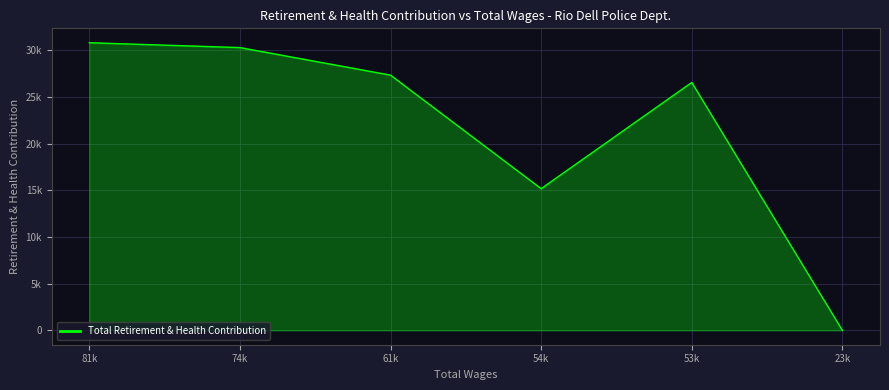

Rank the categories by value from lowest to highest.

23k, 54k, 53k, 61k, 74k, 81k